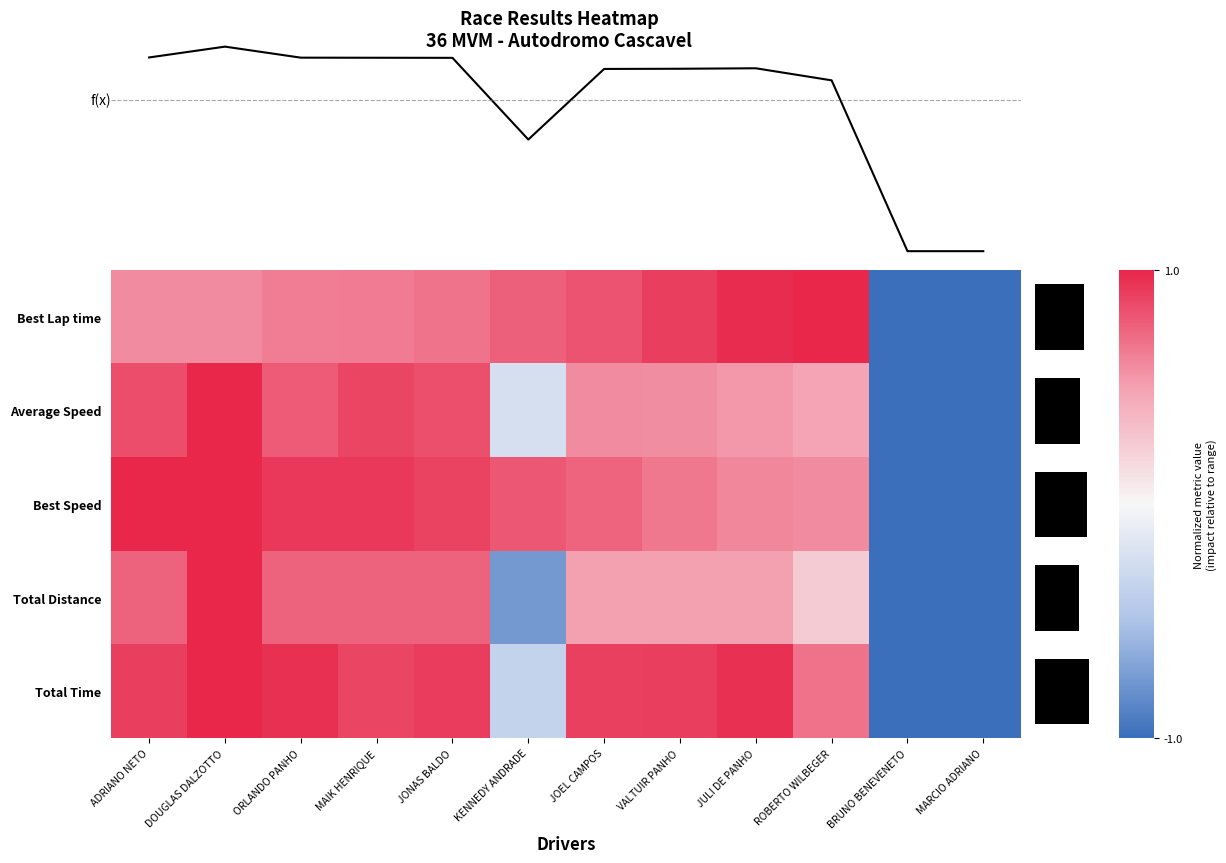

At which category is the sum across all series the highest?

DOUGLAS DALZOTTO